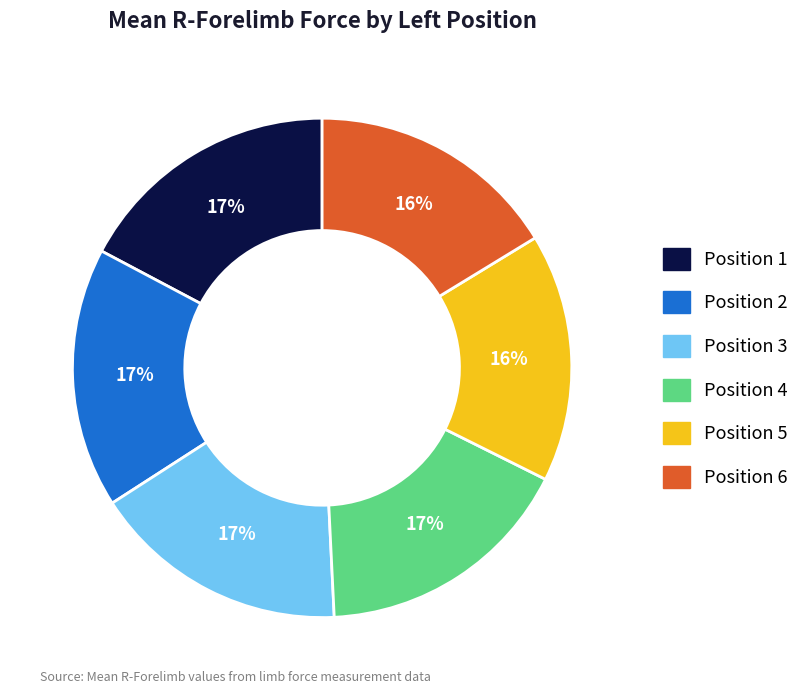

Count the number of slices in the pie.

6